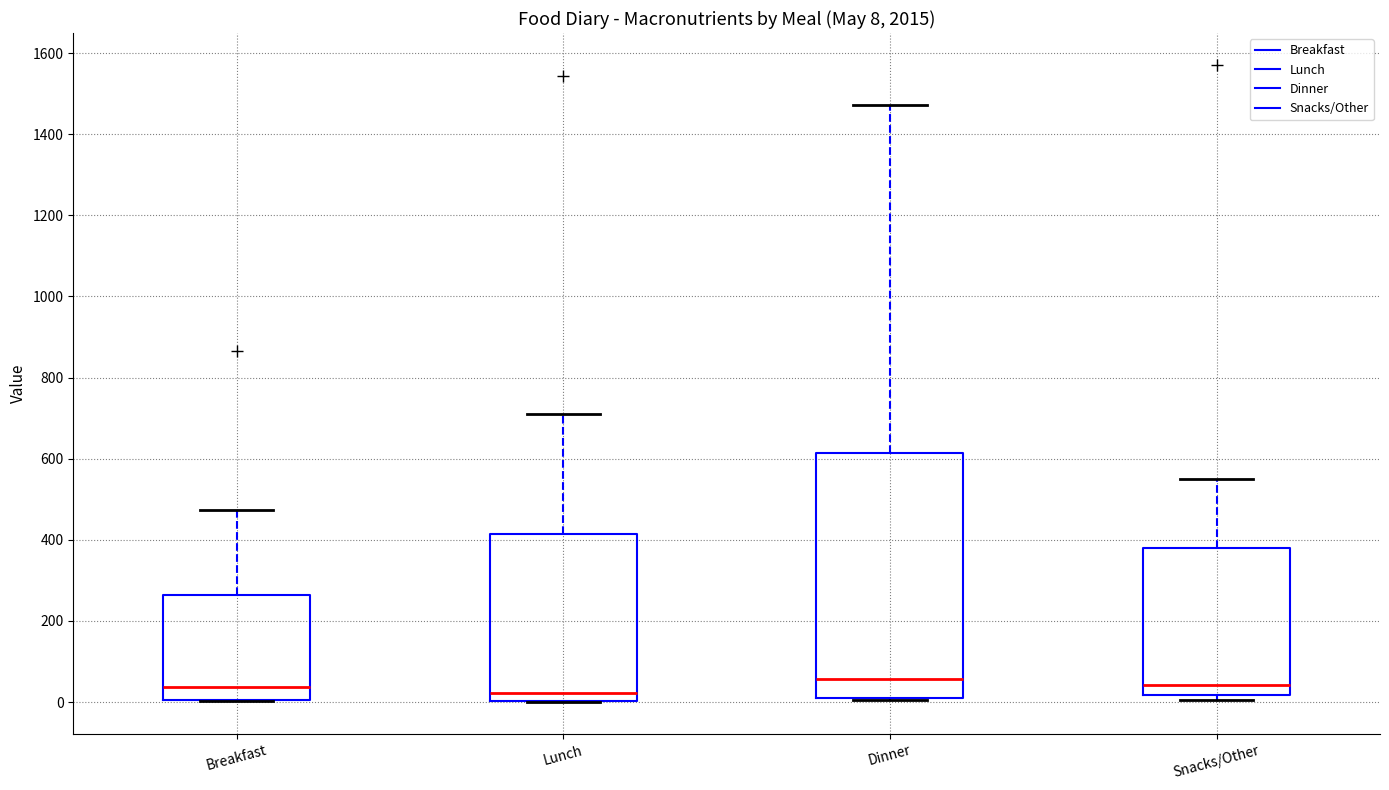

Which box is the tallest, from its lower edge to its upper edge?

Dinner